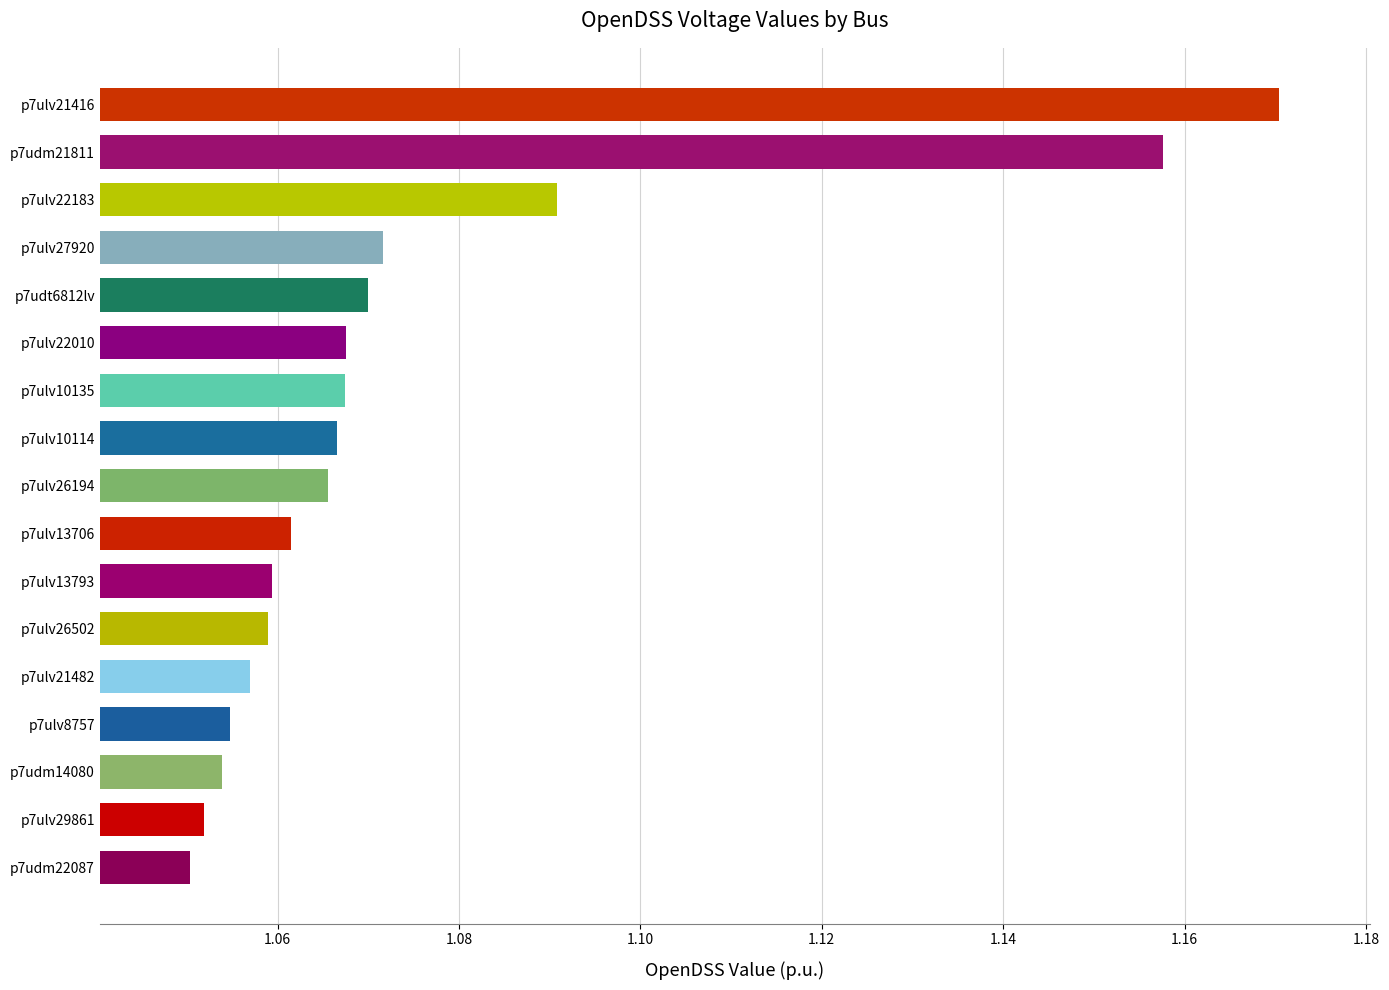

Which category has the highest value across all series?

p7ulv21416